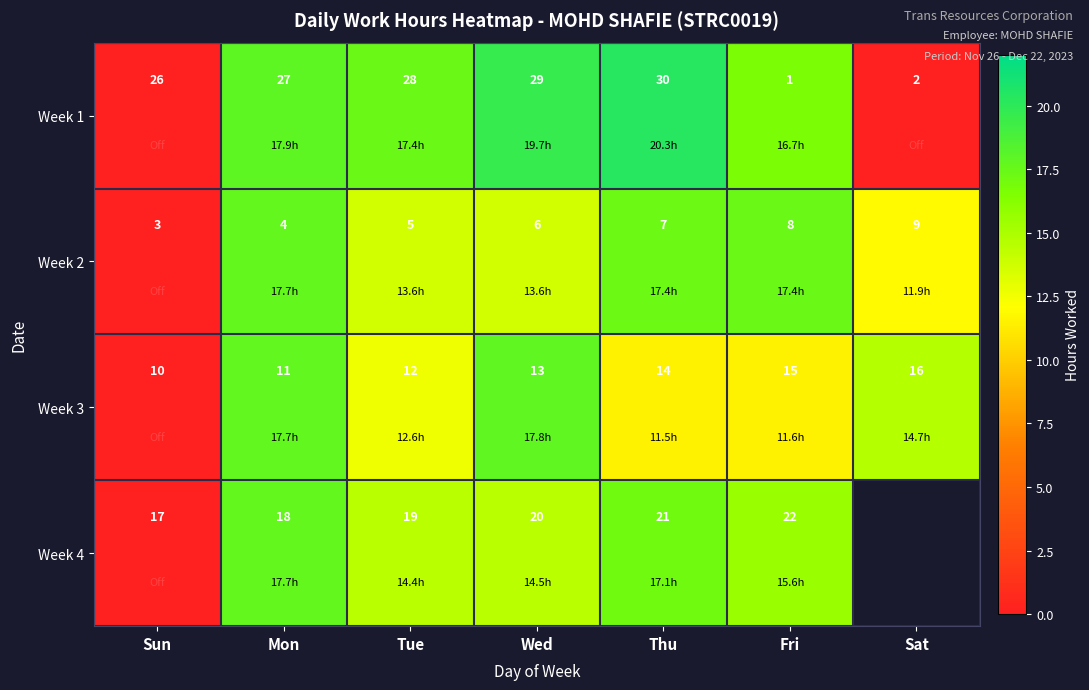

How many values in the Week 2 series are below 6?

3